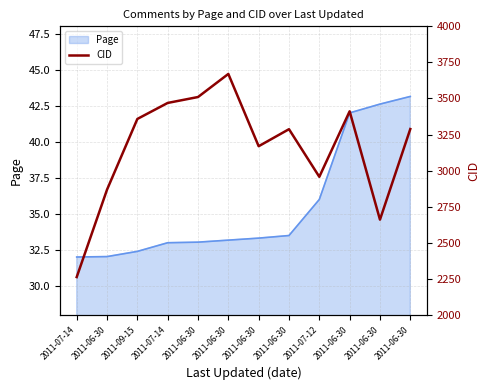

What is the sum of the values at 2011-06-30 and 2011-06-30?

6839